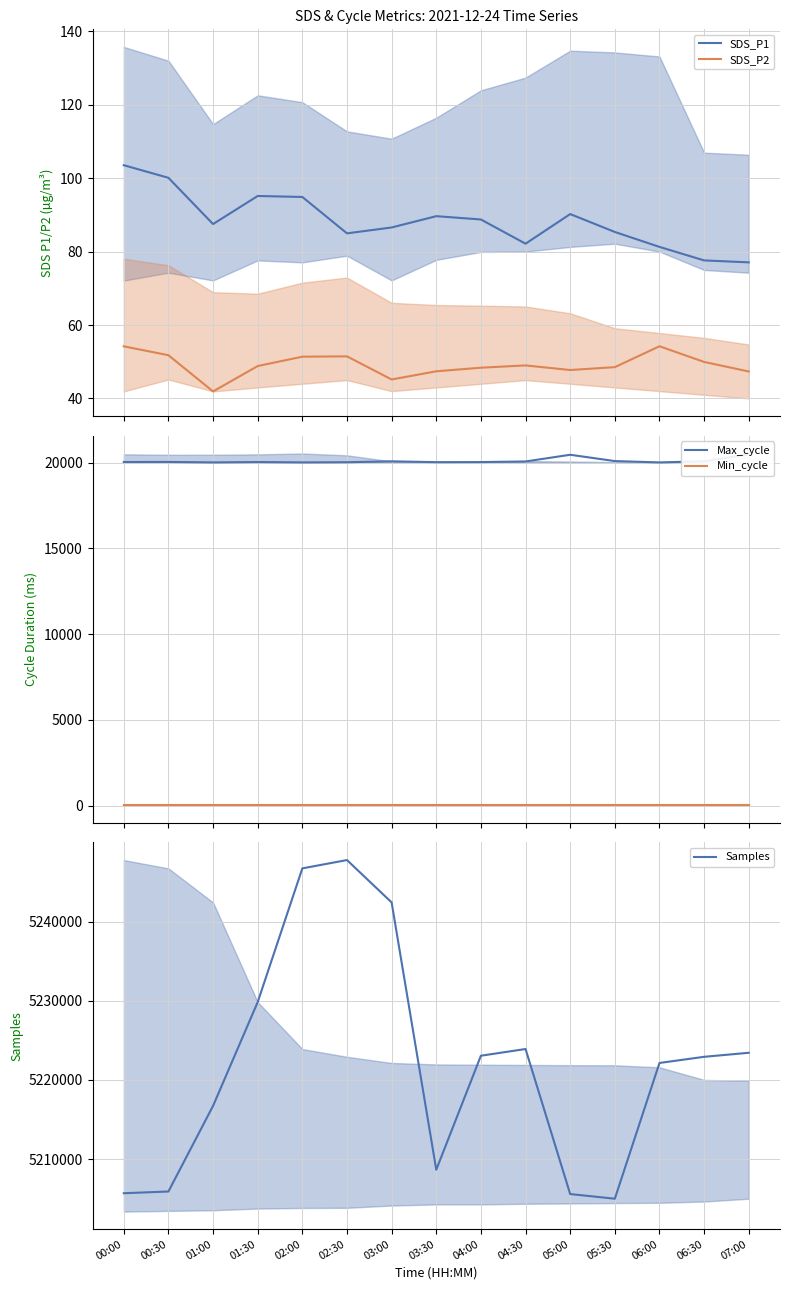

Is it true that Samples equals 2398519.2 at 03:30?

False